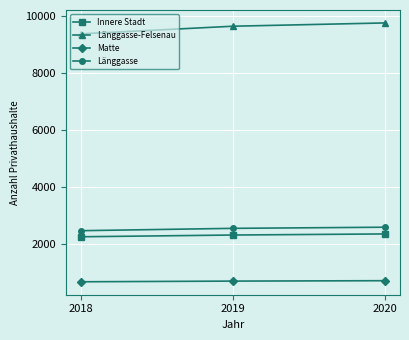

Rank the series by their maximum value, from lowest to highest.

Matte, Innere Stadt, Länggasse, Länggasse-Felsenau